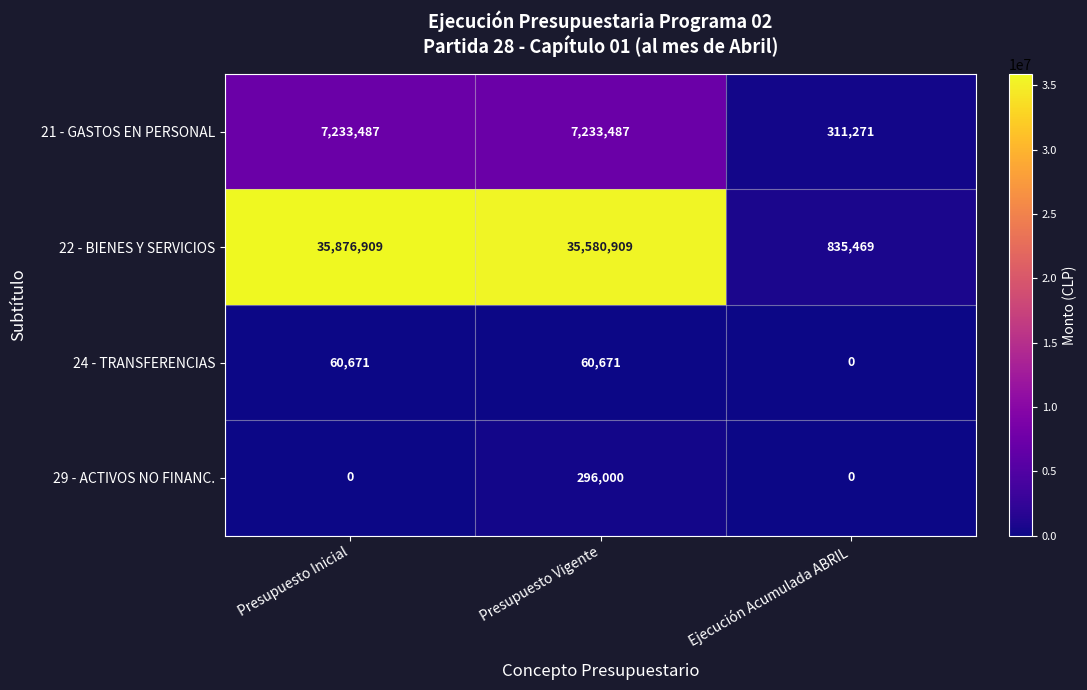

Which series changed the most between Presupuesto Vigente and Ejecución Acumulada ABRIL?

22 - BIENES Y SERVICIOS